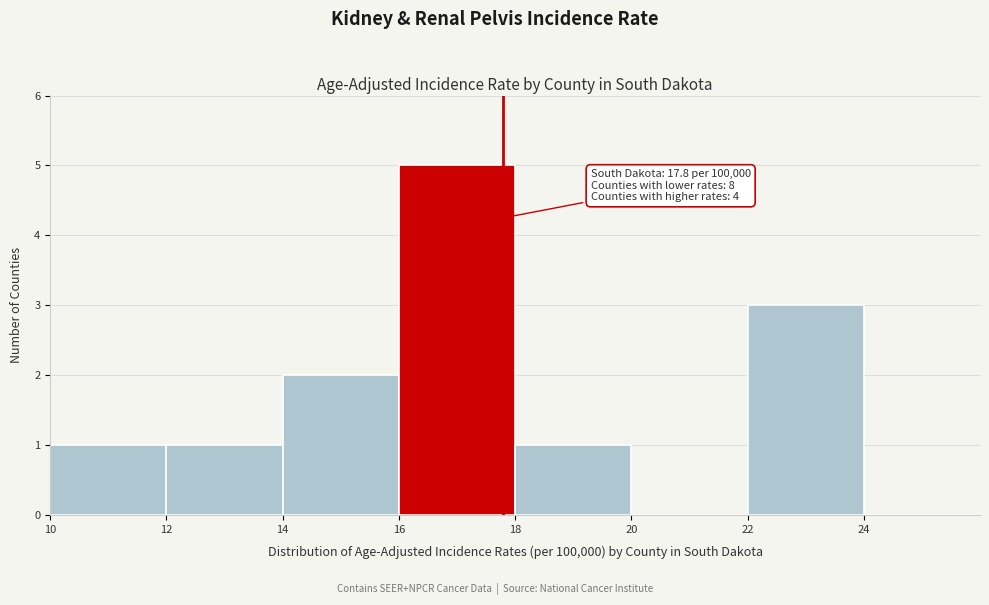

Which range on the x-axis has the tallest bar?

16 to 18